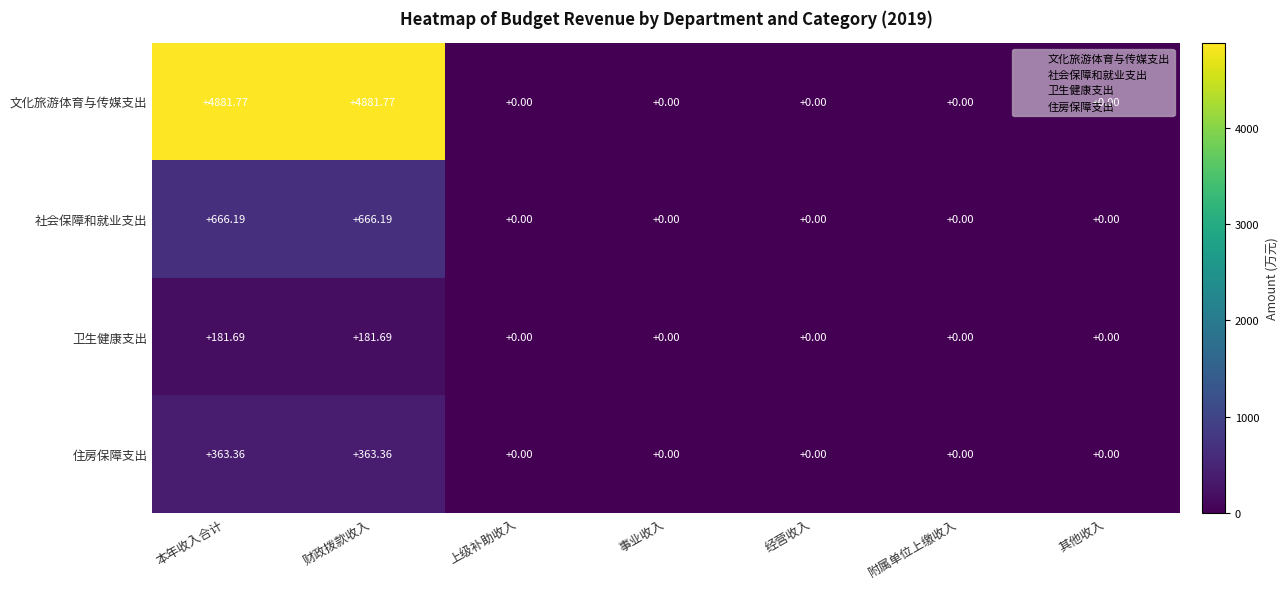

Which series has the widest spread of values?

文化旅游体育与传媒支出